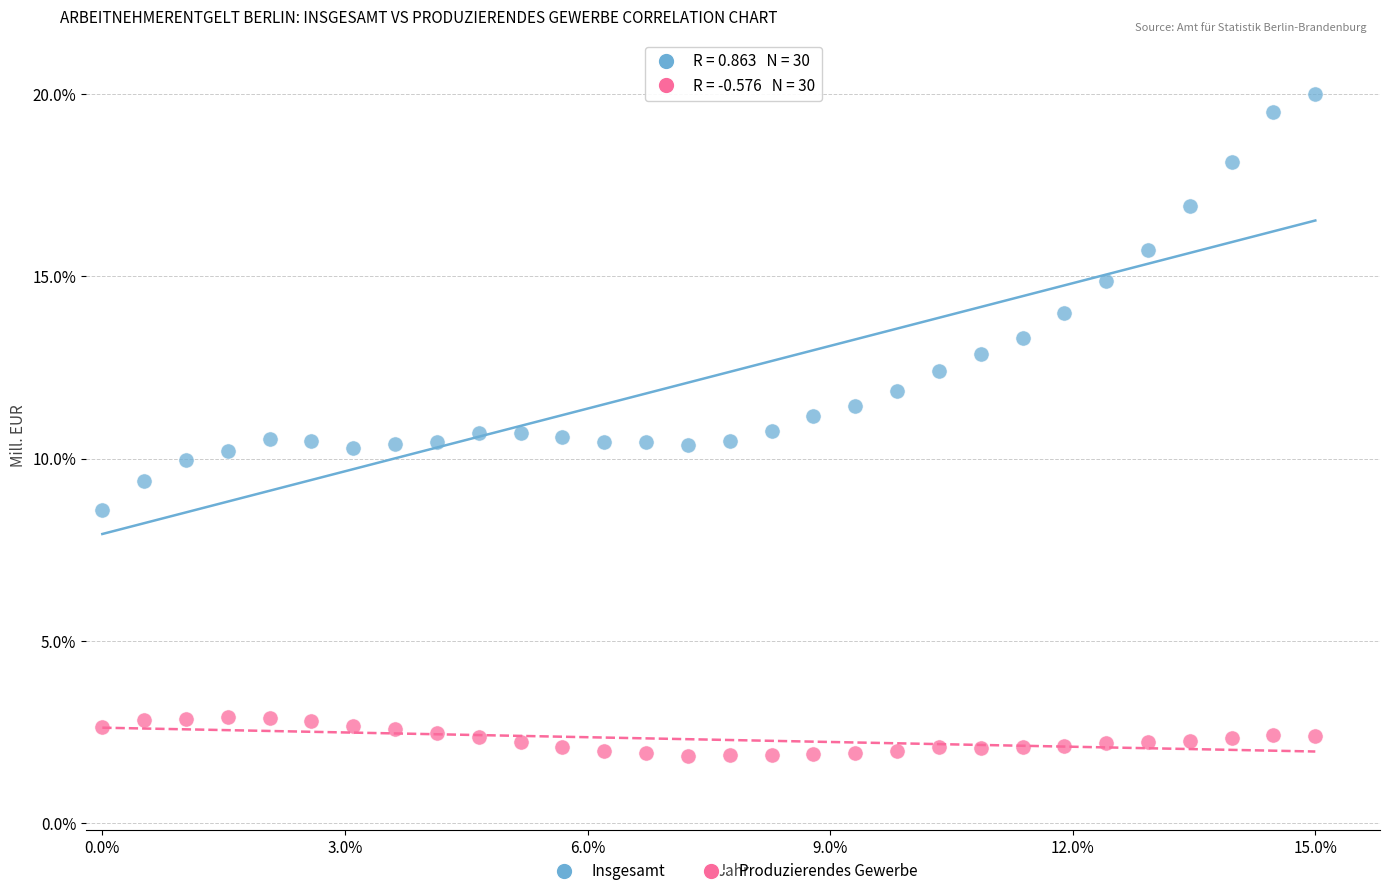

Which series has the largest Y range (max minus min)?

Insgesamt